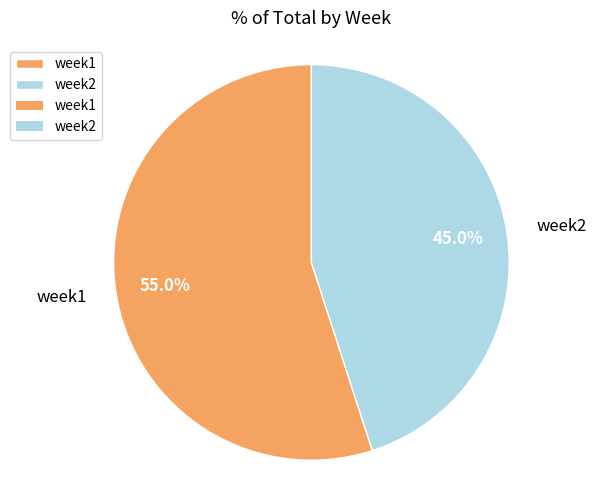

To the nearest percent, what portion does week1 represent?

55%